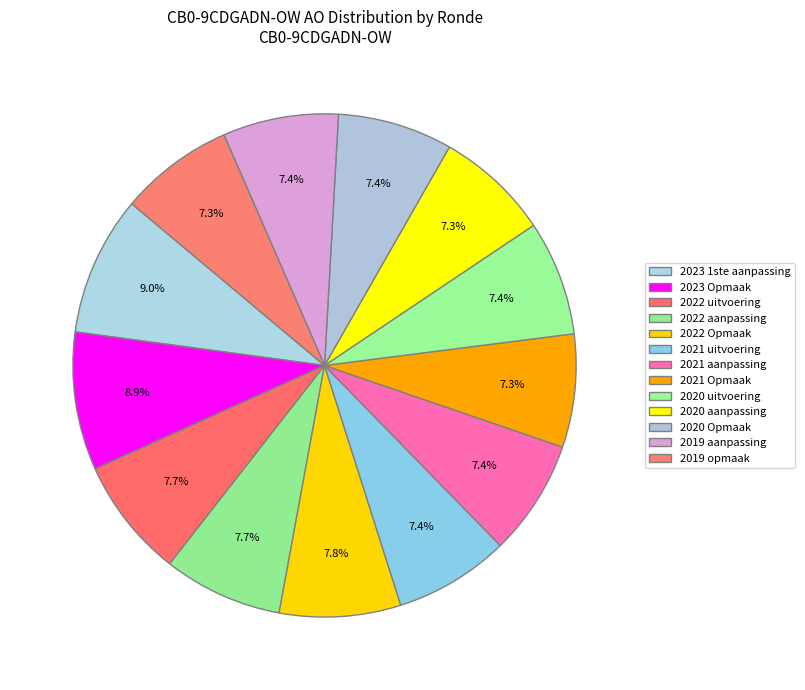

Count the number of slices in the pie.

13